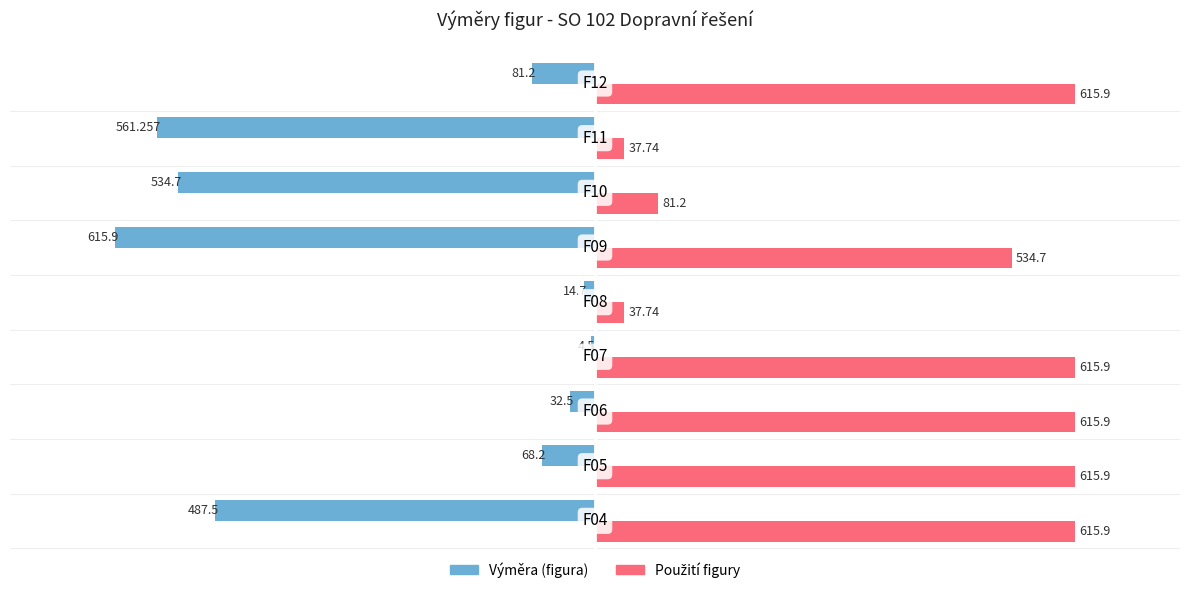

Which series has the largest range (max minus min)?

Výměra (figura)